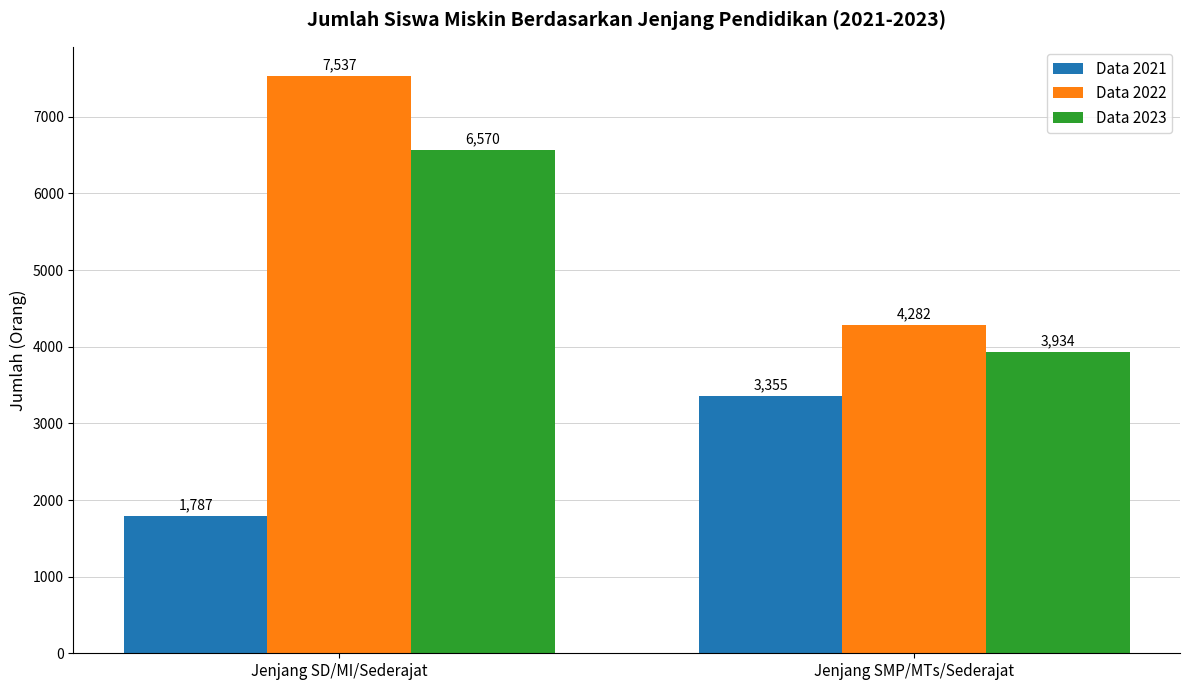

The Data 2022 series shows 7537 at Jenjang SD/MI/Sederajat. True or false?

True